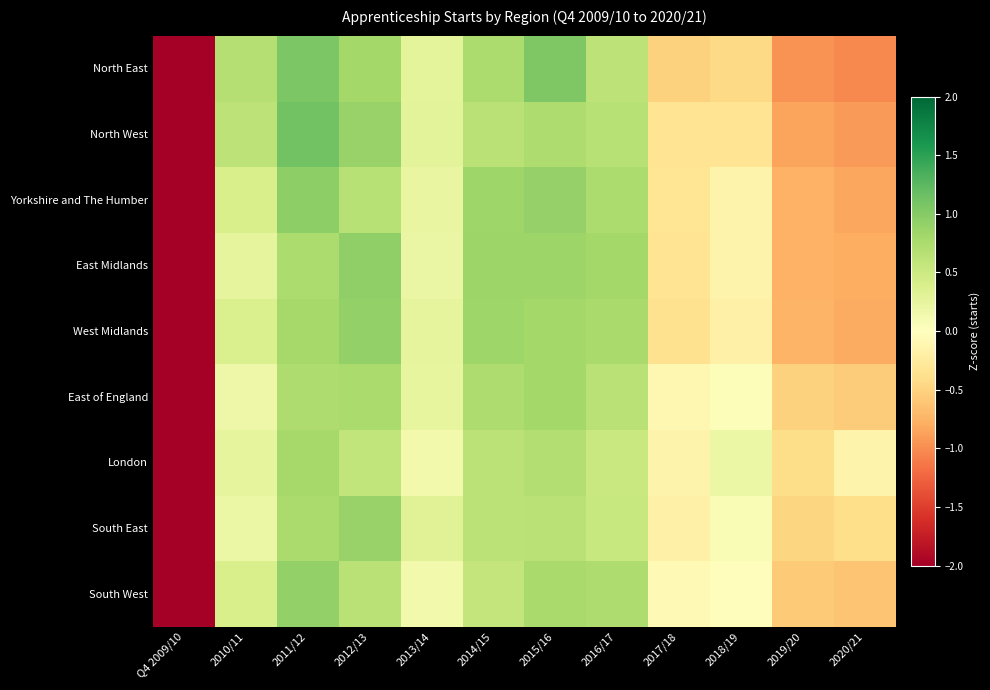

At how many categories does at least one series exceed 0?

8